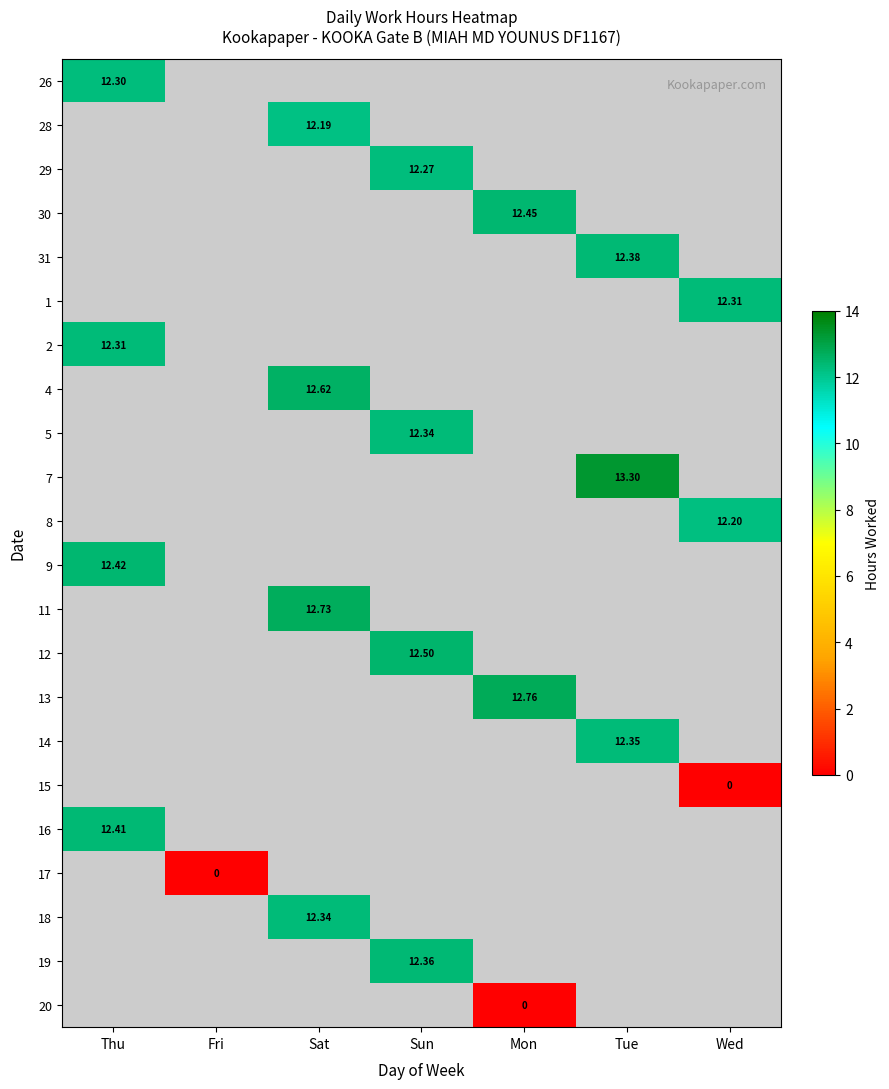

How many data points in 5 are above 12?

1